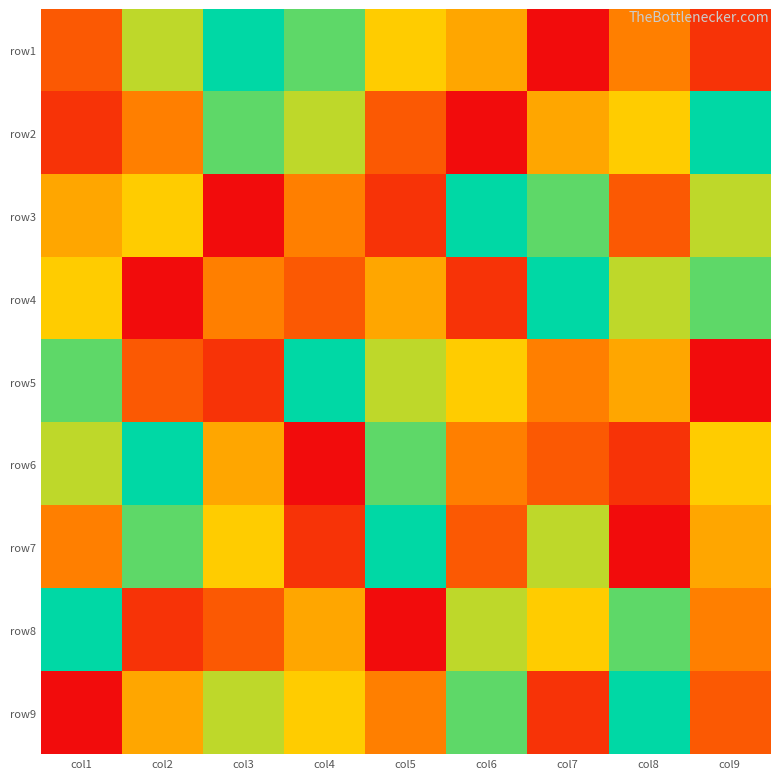

Count the number of categories in the chart.

9